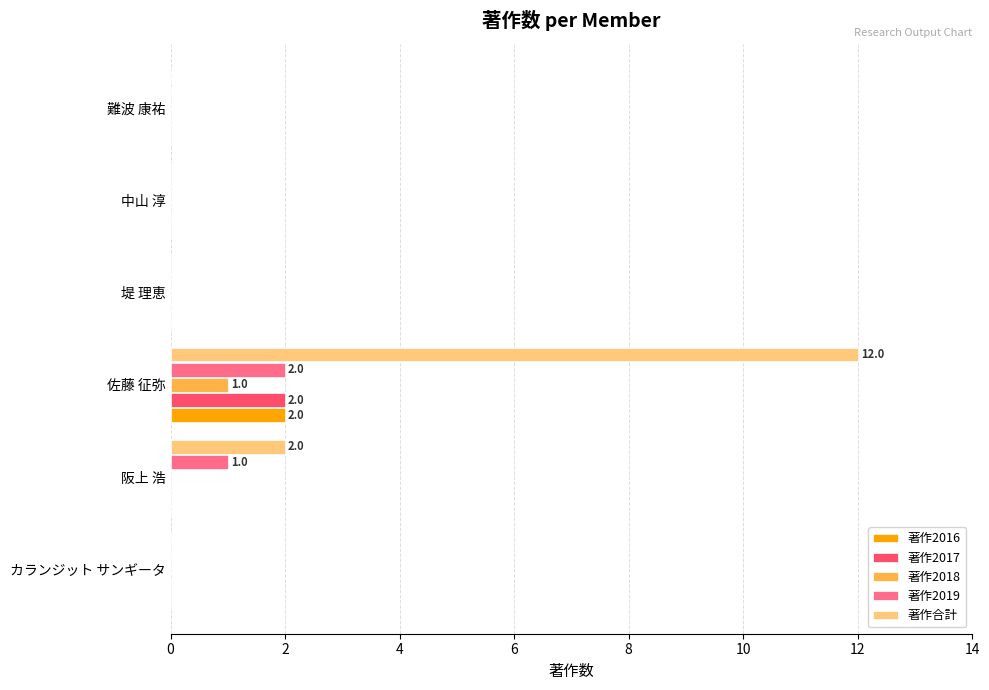

Which series has the largest total across all categories?

著作合計